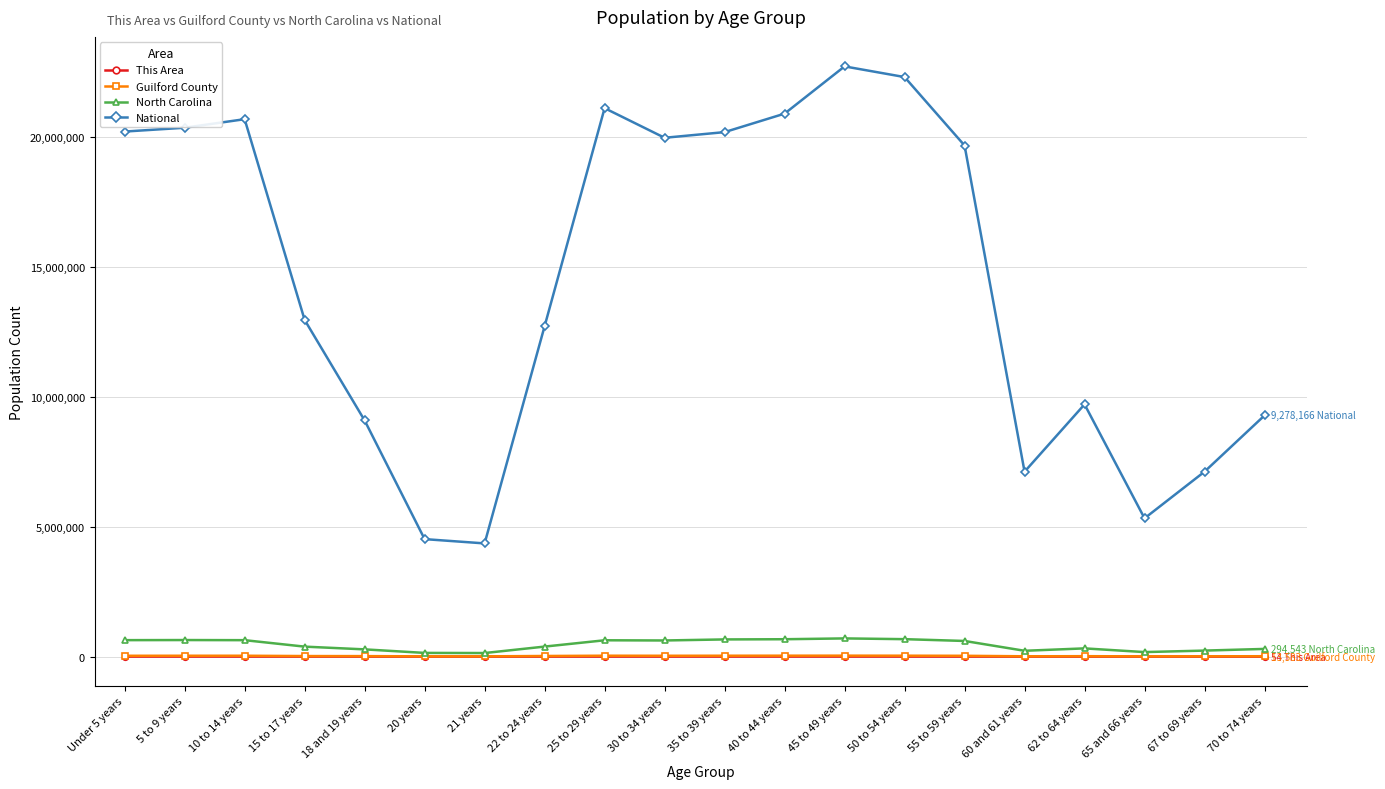

How many data points in This Area are less than 122?

10